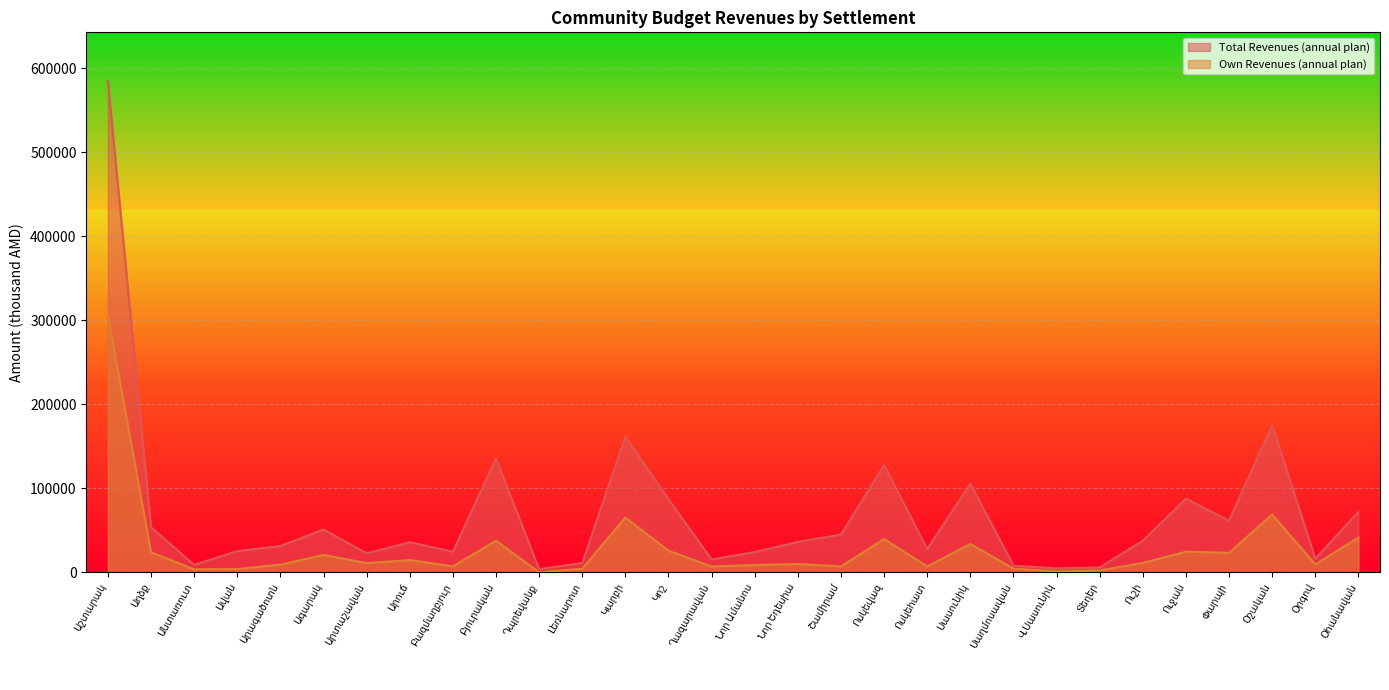

True or false: Total Revenues (annual plan) and Own Revenues (annual plan) cross at least once.

False